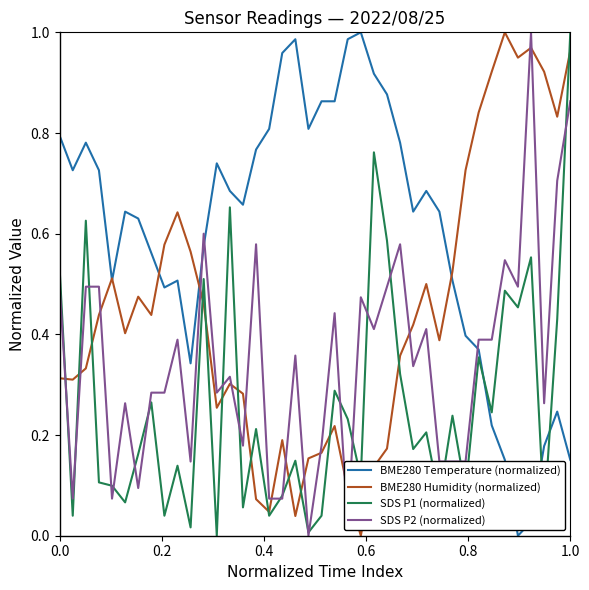

How many values in the SDS P1 (normalized) series exceed 0?

39